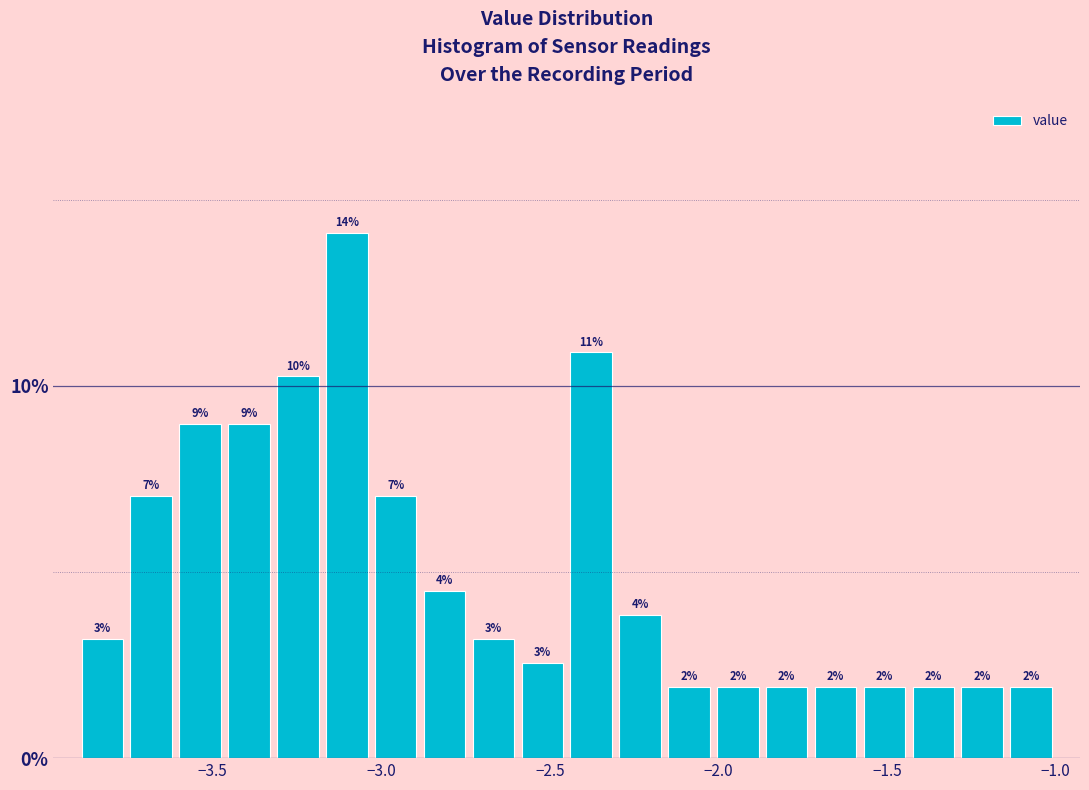

Around what value on the x-axis is the tallest bar? Give the approximate position of its centre, as read against the axis.

-3.10